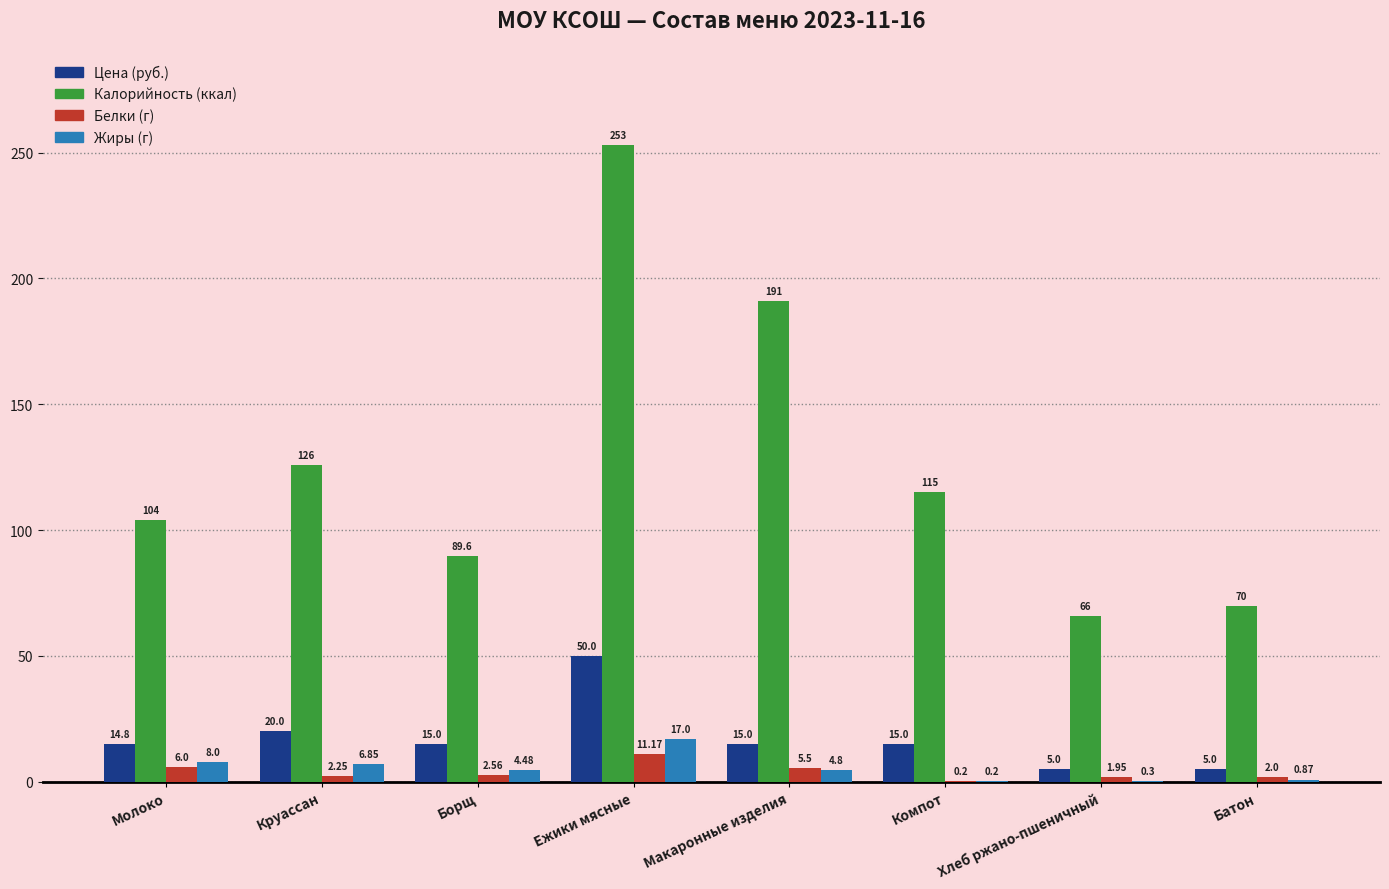

Which series has the largest total across all categories?

Калорийность (ккал)